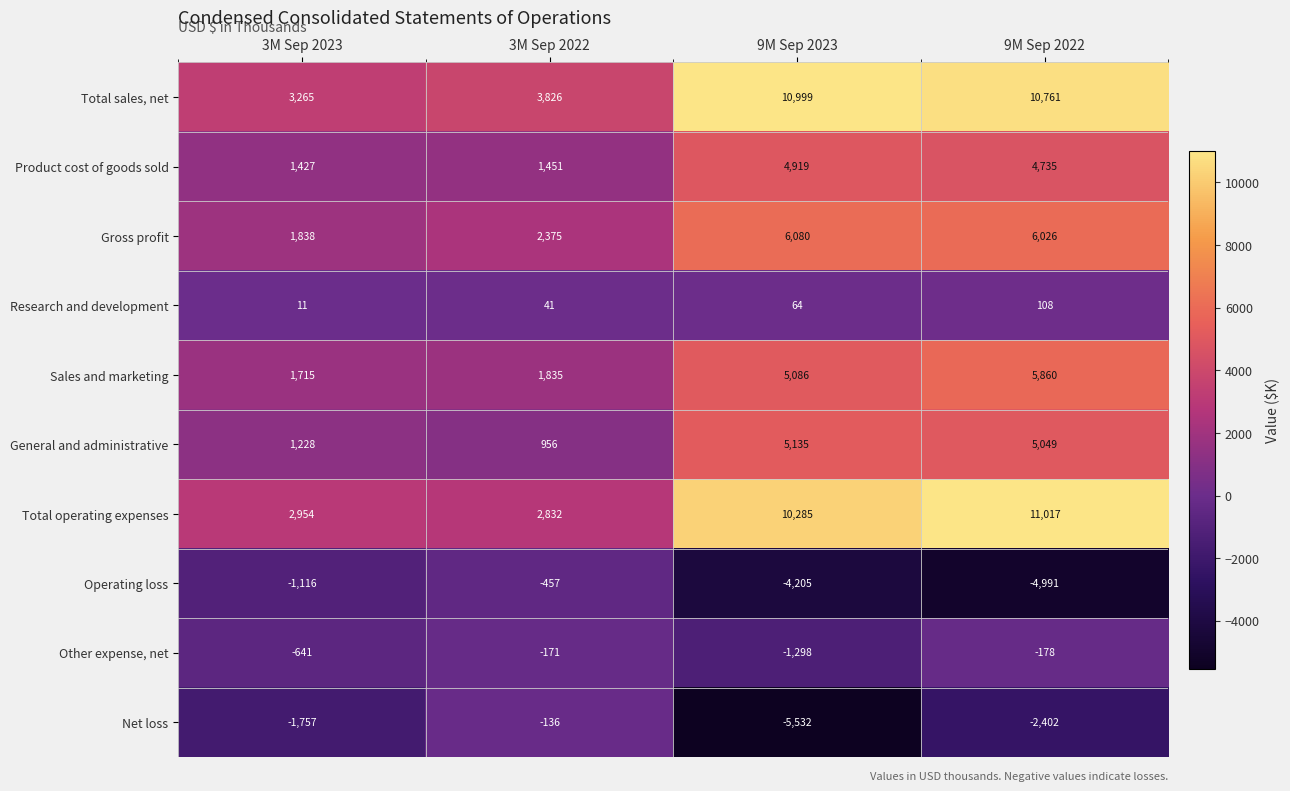

Is the value of Sales and marketing at 9M Sep 2022 greater than the value of Gross profit at 9M Sep 2023?

No